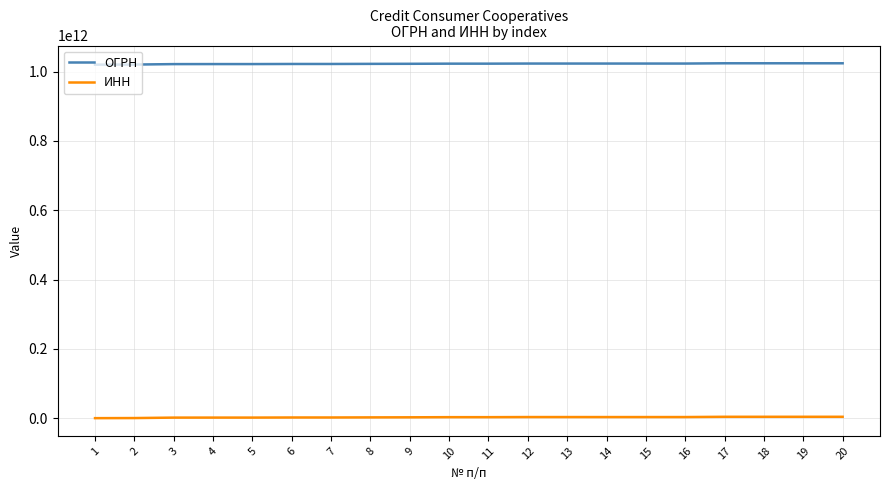

The value of ОГРН at 20 is 1618454787427. True or false?

False